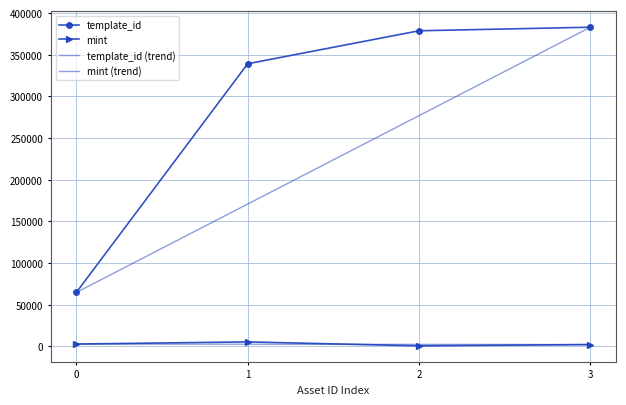

Is it true that mint equals 2115 at 3?

True